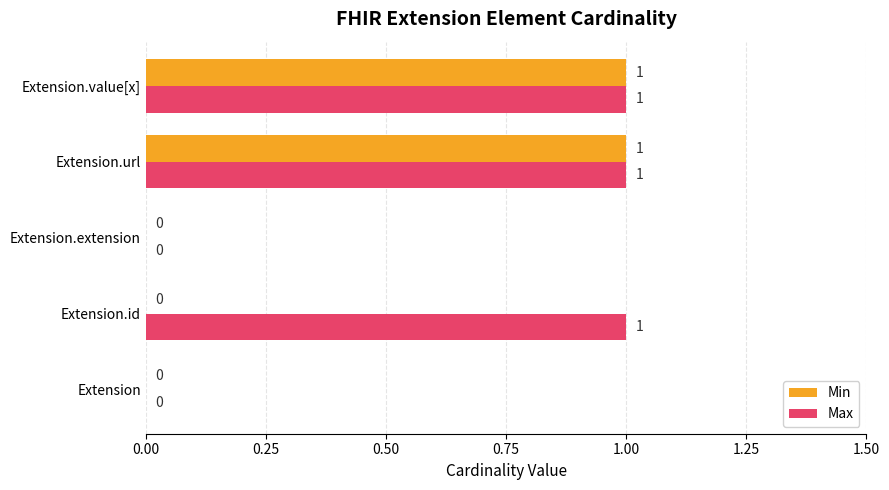

What is the maximum value for Min?

1